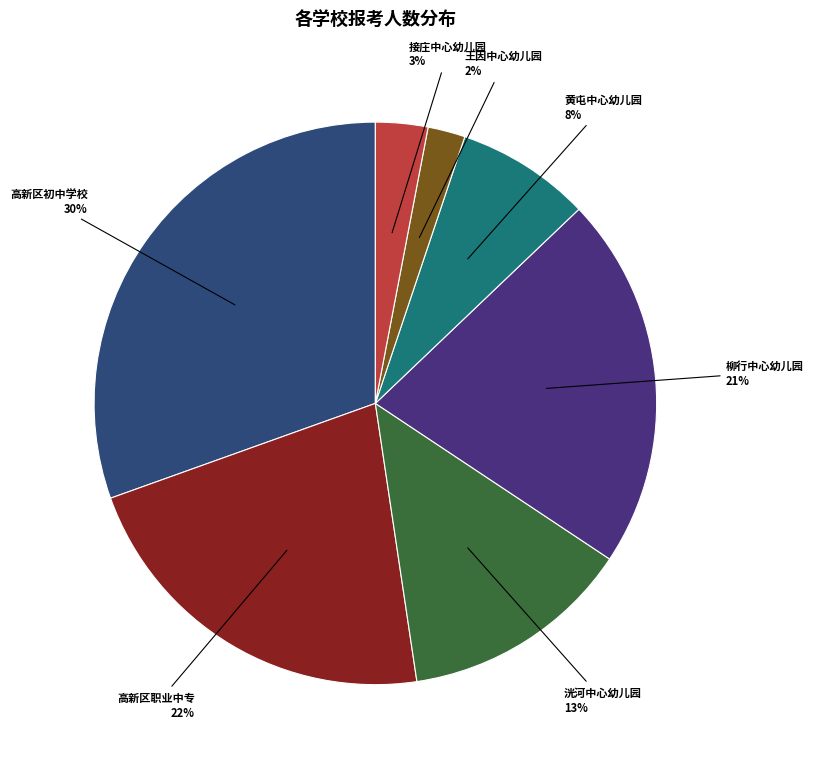

What is the smallest slice in the pie chart?

济宁高新区王因中心幼儿园